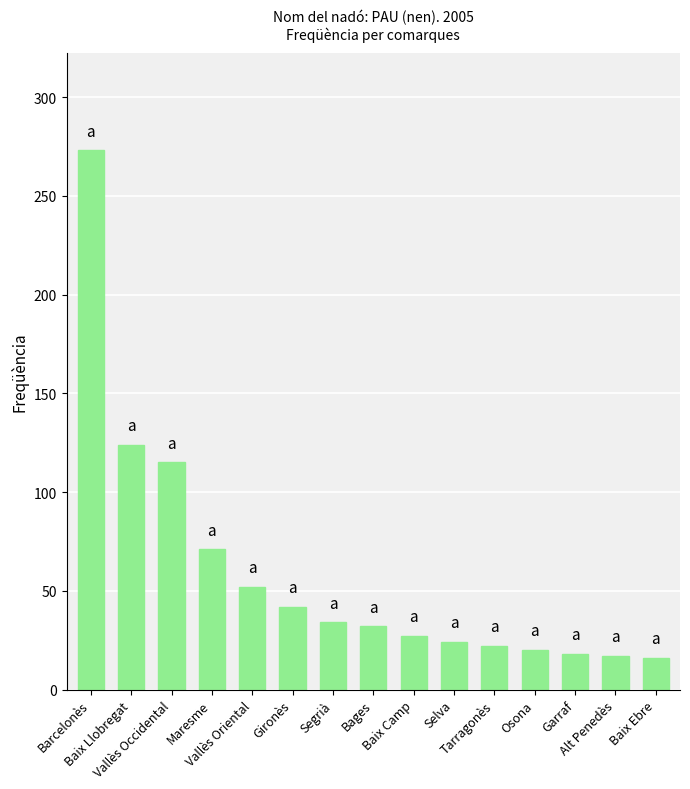

What is the maximum value shown in the chart?

273